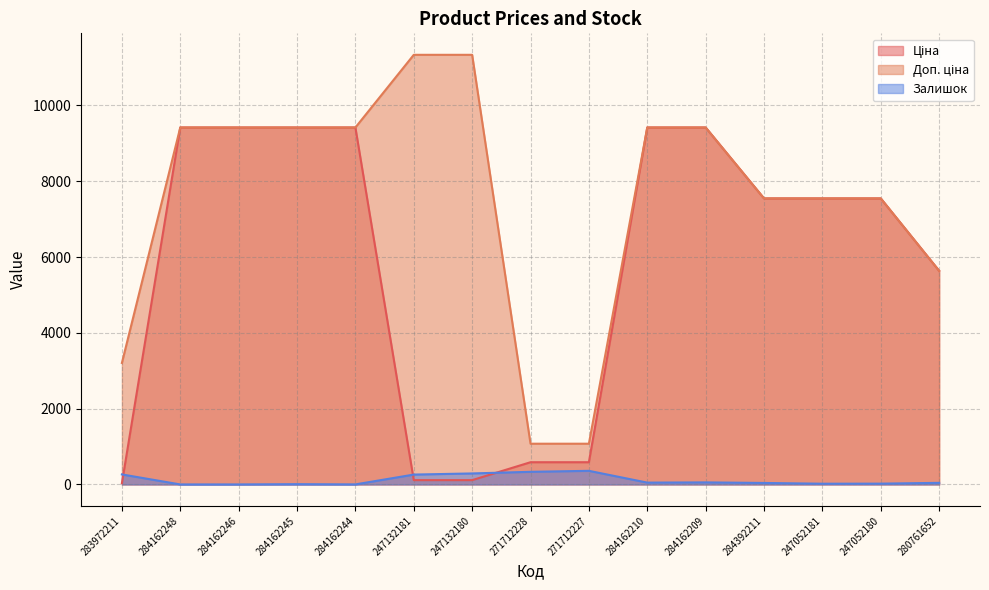

What are all the series names shown in the legend?

Ціна, Доп. ціна, Залишок